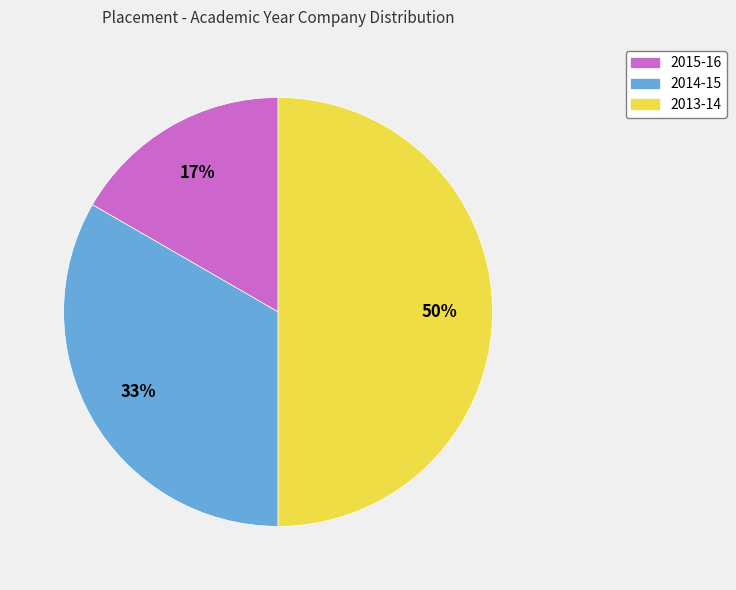

True or false: 2014-15 accounts for 33% of the total.

True